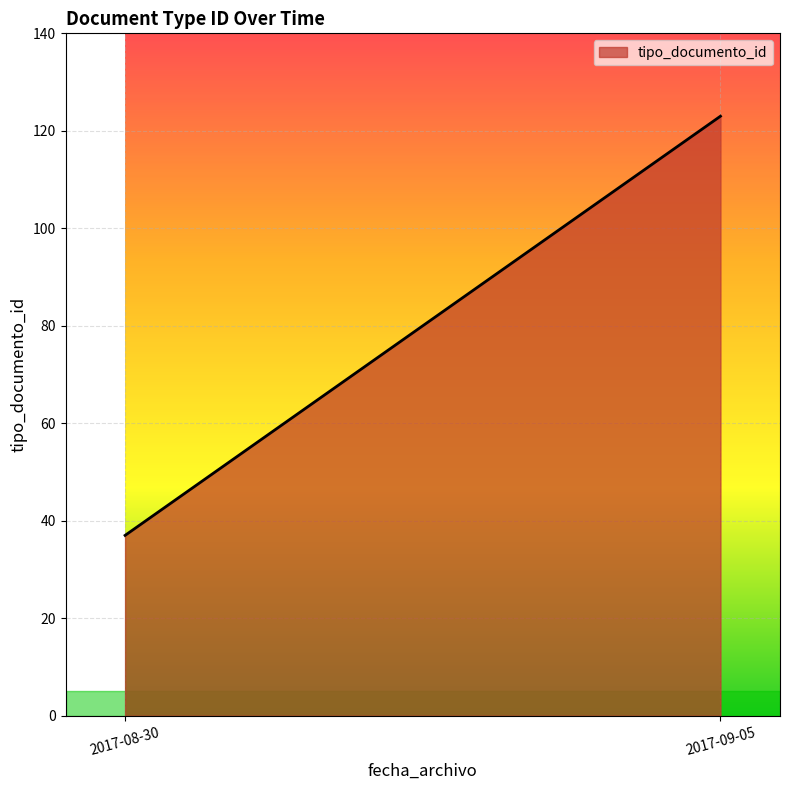

The chart shows a value of 201 at 2017-09-05. True or false?

False